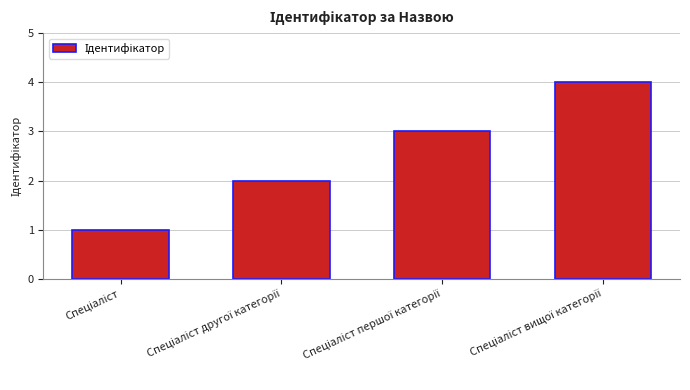

What is the greatest value displayed?

4